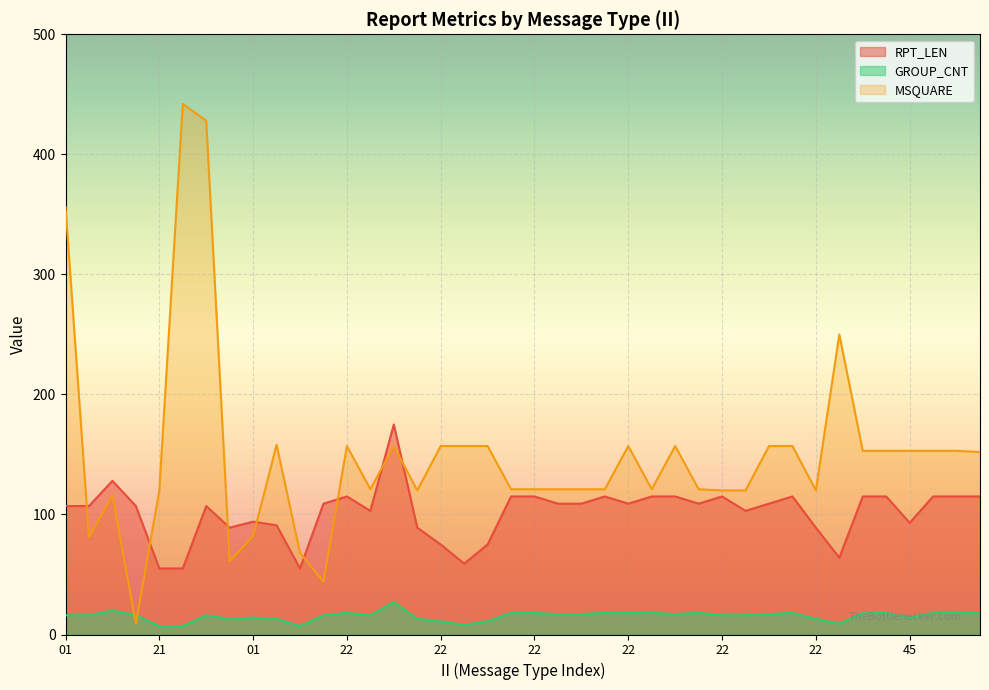

At which label does MSQUARE first exceed 152?

01